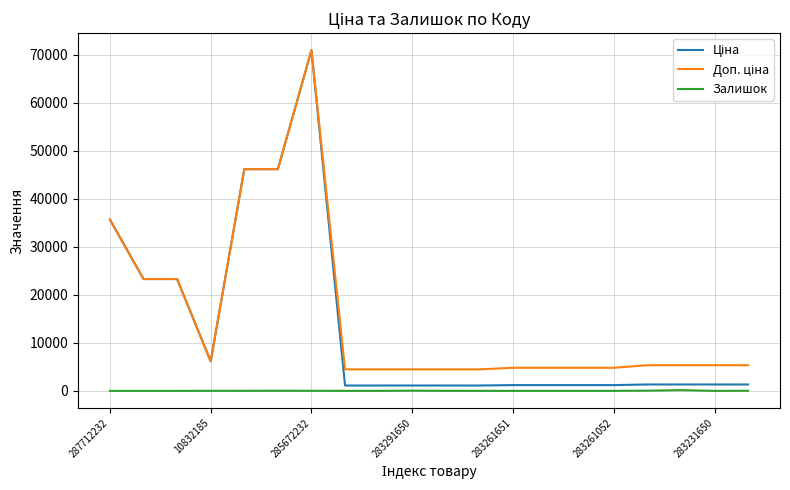

What is the maximum value shown in the chart?

70906.0